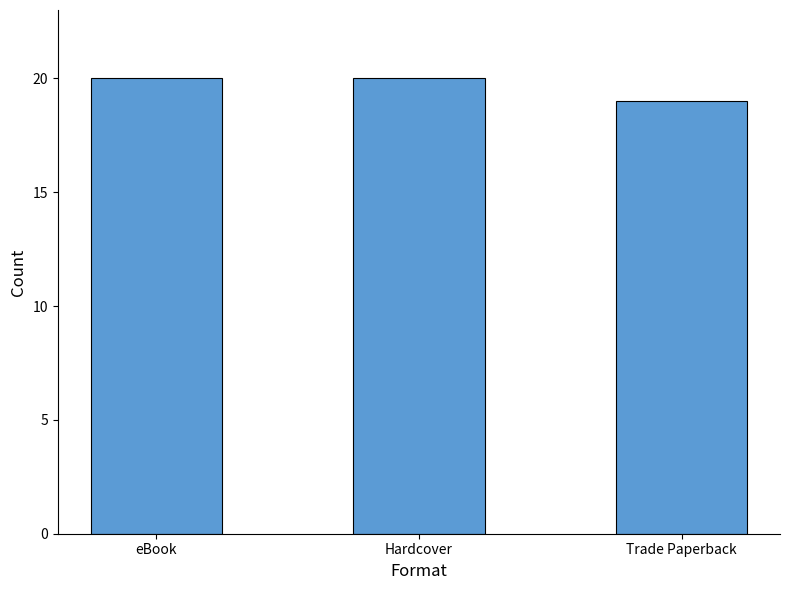

What is the difference between the maximum and minimum values?

1